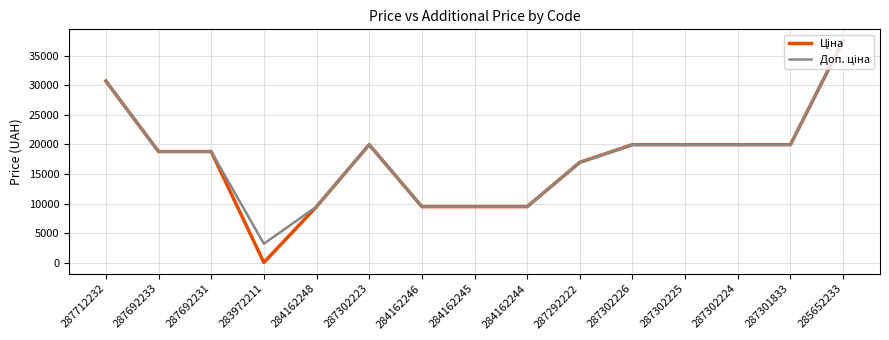

What is the greatest value displayed?

37593.6